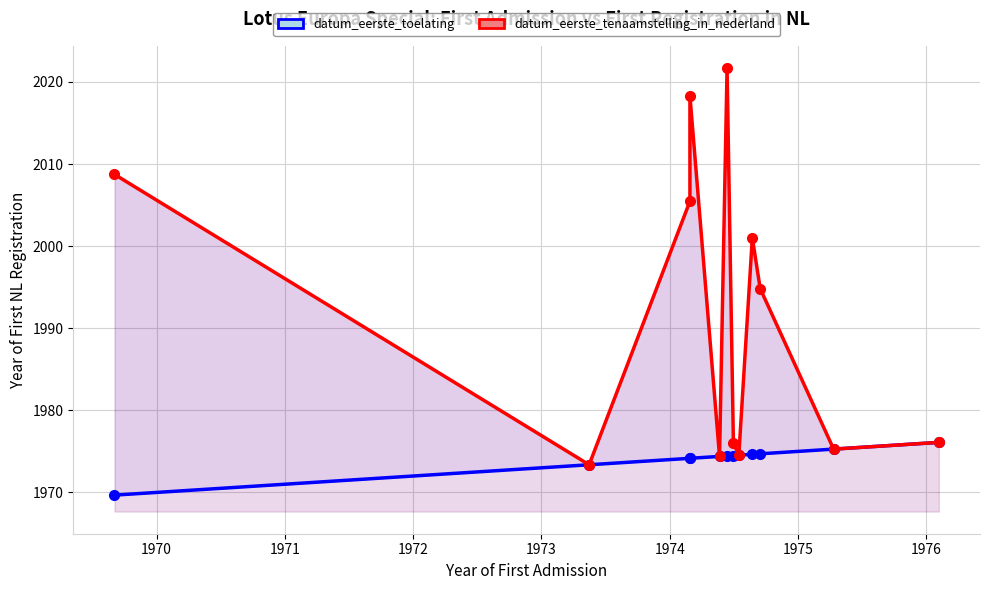

What is the sum of all datum_eerste_tenaamstelling_in_nederland values?

23899.8